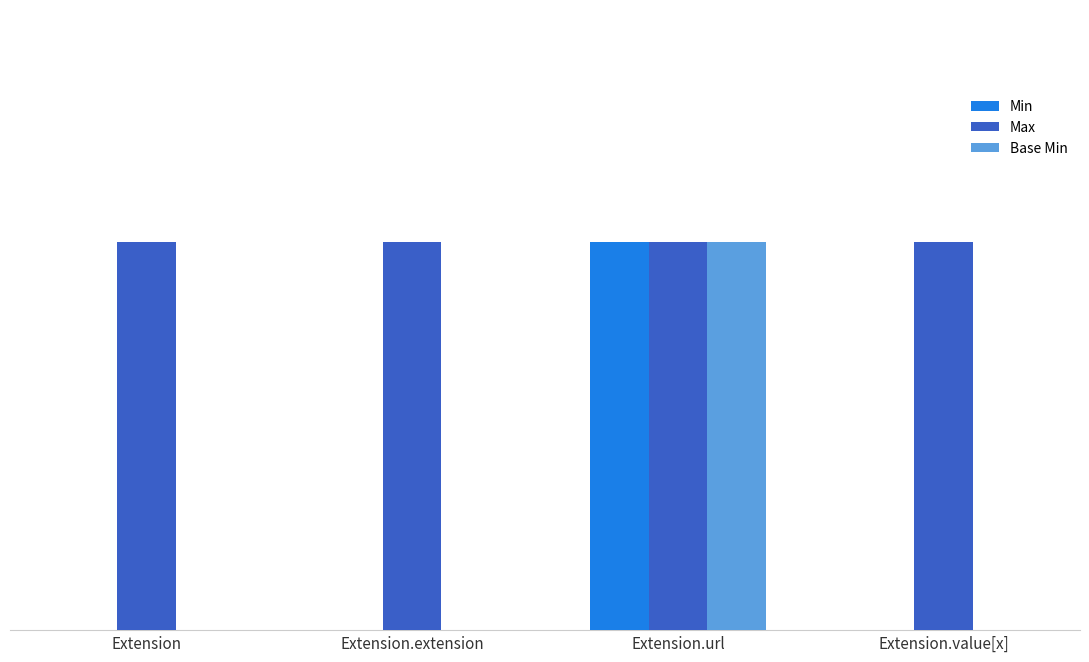

Is the value of Max at Extension greater than the value of Min at Extension.value[x]?

Yes